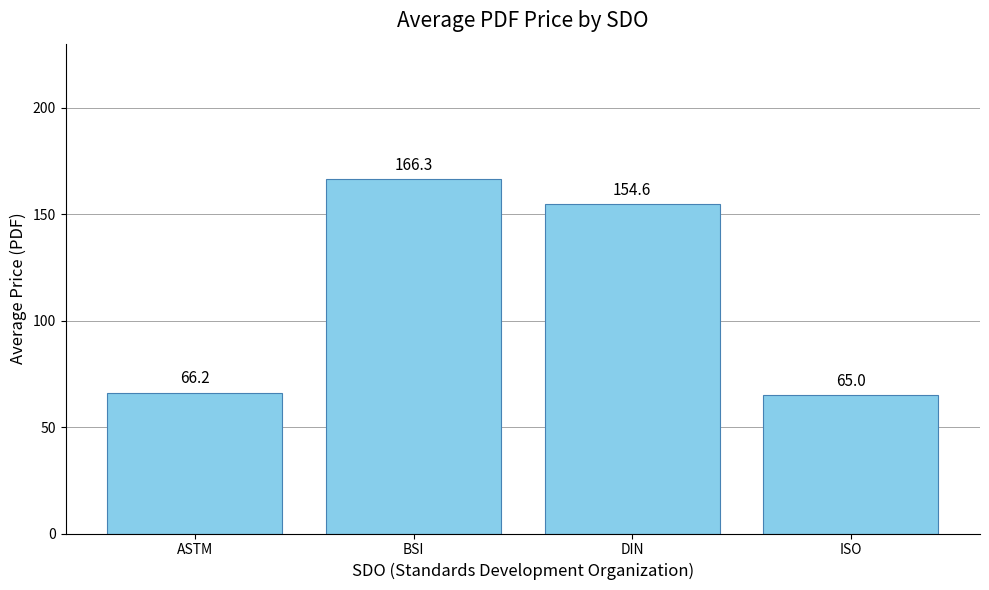

How many bars are there in total?

4